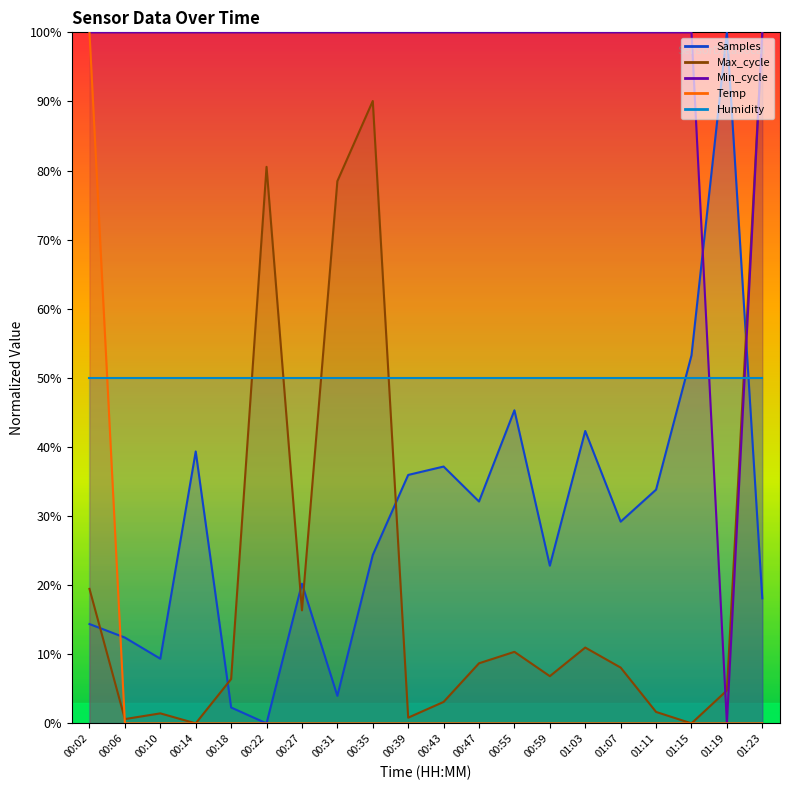

Which category has the highest value across all series?

01:19